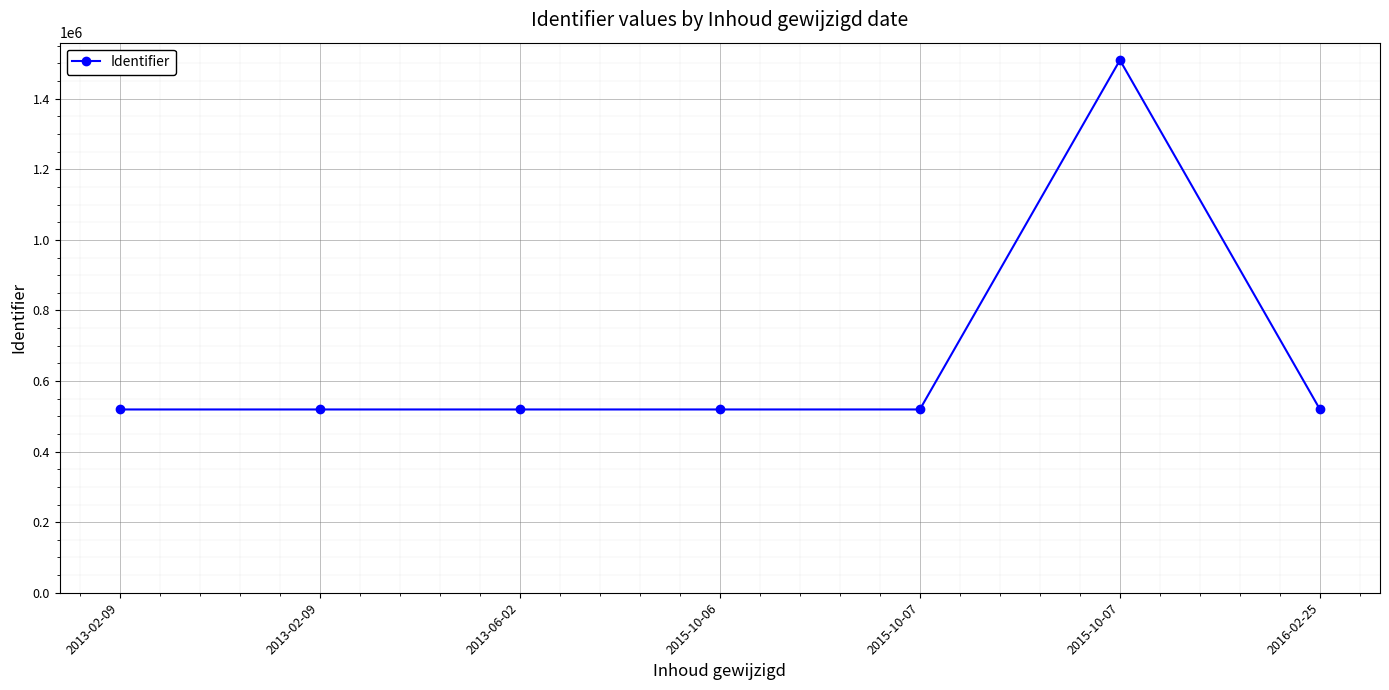

List the labels in order of value, largest first.

2015-10-07, 2015-10-07, 2013-02-09, 2016-02-25, 2013-06-02, 2015-10-06, 2013-02-09